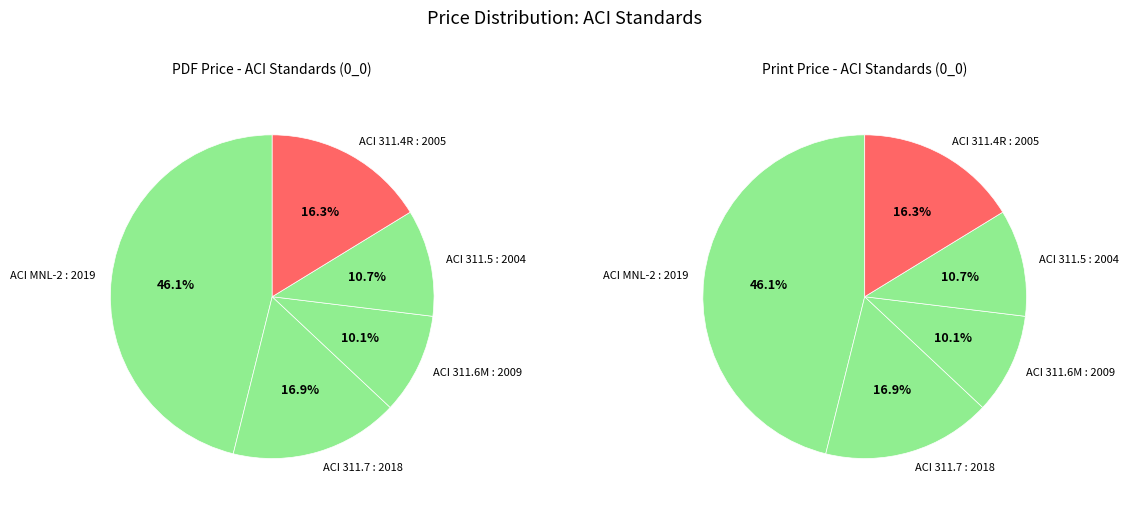

To the nearest percent, what percentage of the pie is ACI 311.4R : 2005?

16%